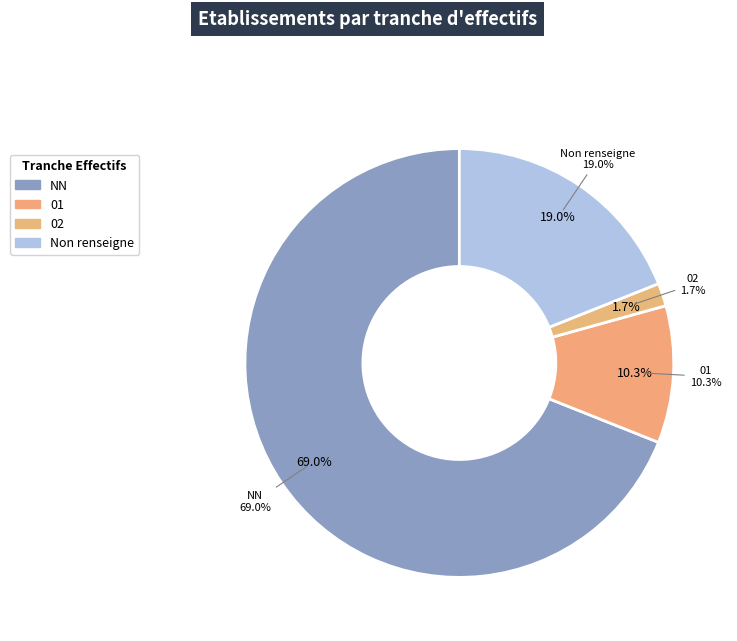

To the nearest percent, what is the difference between the largest and smallest slice percentages?

67%